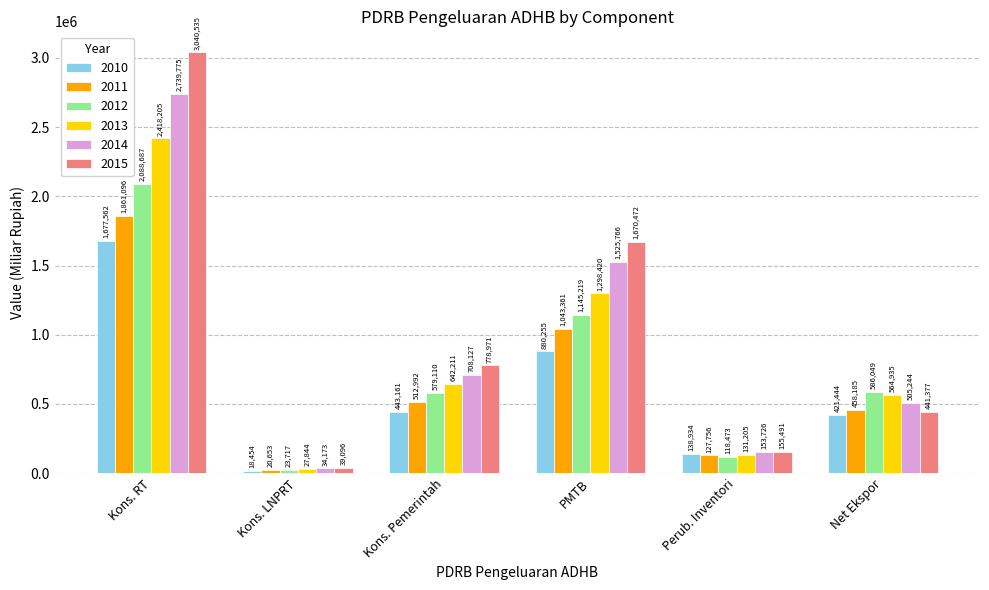

What are all the series names shown in the legend?

2010, 2011, 2012, 2013, 2014, 2015